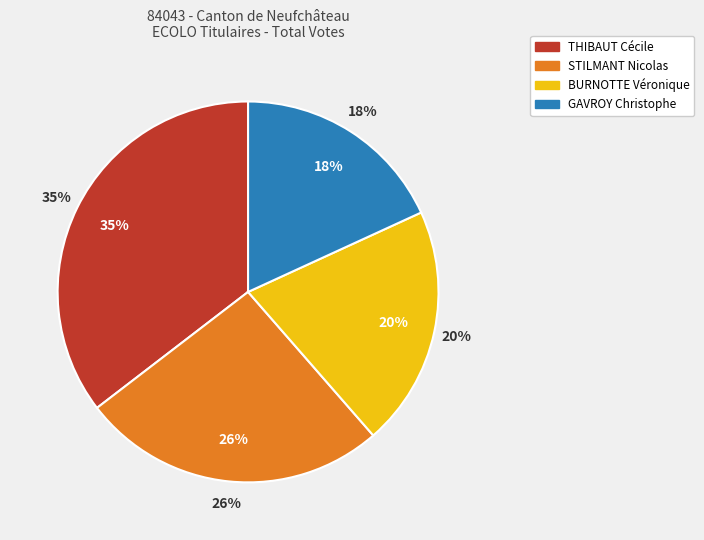

True or false: THIBAUT Cécile accounts for 35% of the total.

True